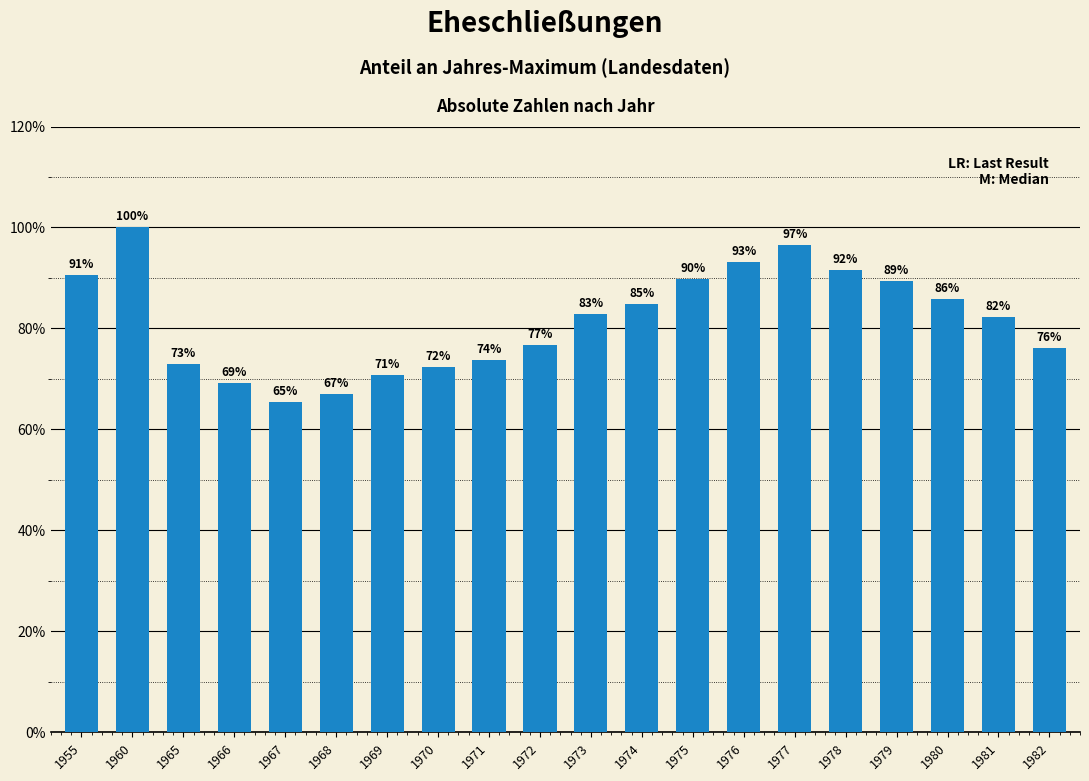

Rank the categories by value from highest to lowest.

1960, 1977, 1976, 1978, 1955, 1975, 1979, 1980, 1974, 1973, 1981, 1972, 1982, 1971, 1965, 1970, 1969, 1966, 1968, 1967